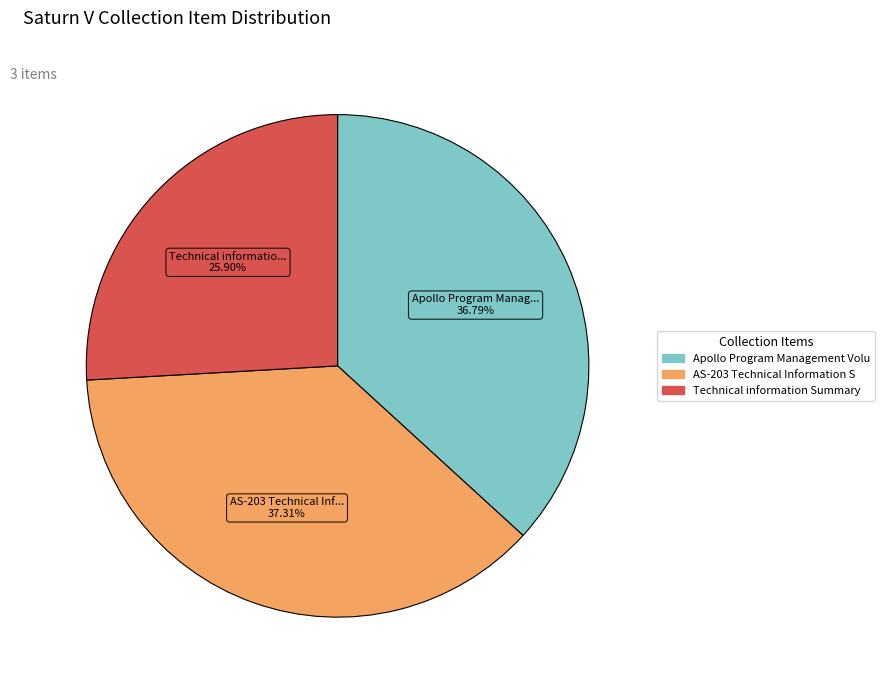

Count the number of slices in the pie.

3